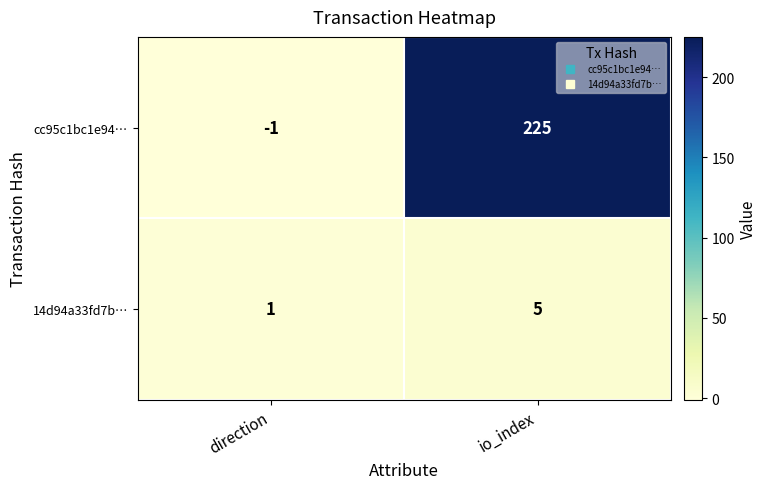

Reading right to left, extract all data points from this chart.

cc95c1bc1e94…: 225	-1
14d94a33fd7b…: 5	1